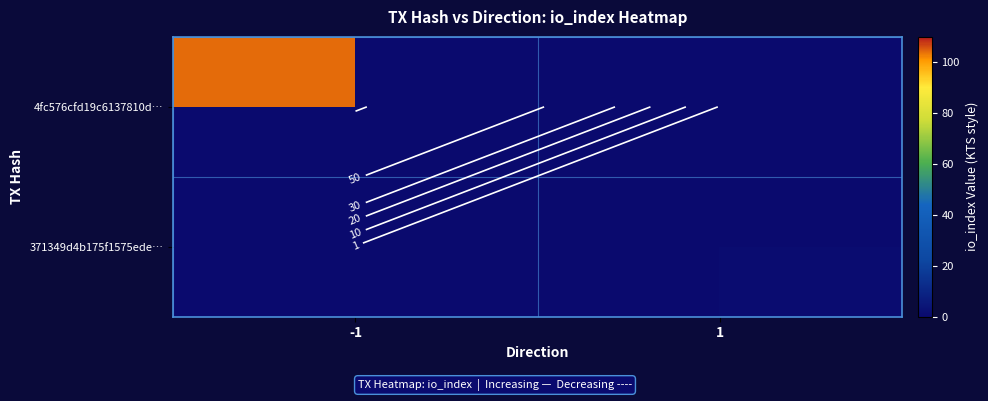

Rank the series at -1 from highest to lowest value.

4fc576cfd19c6137810d…, 371349d4b175f1575ede…